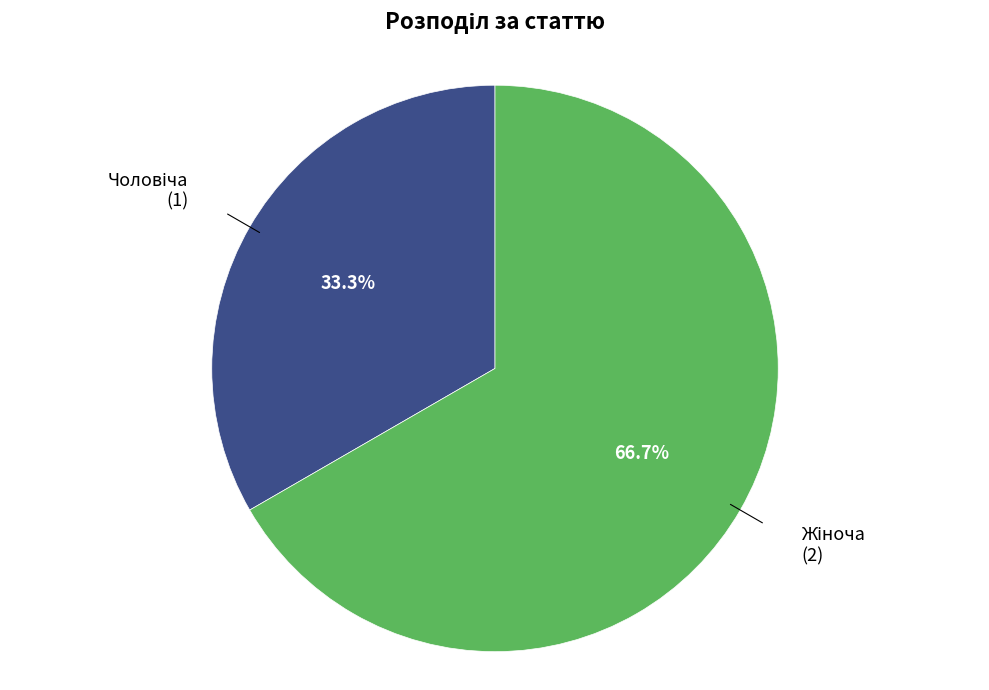

Does any single category account for the majority?

Yes